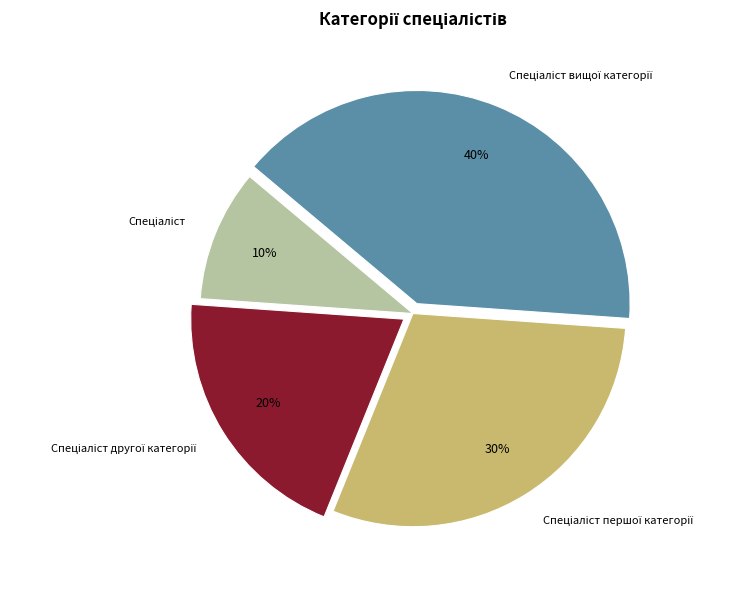

Is there a majority slice in this chart?

No